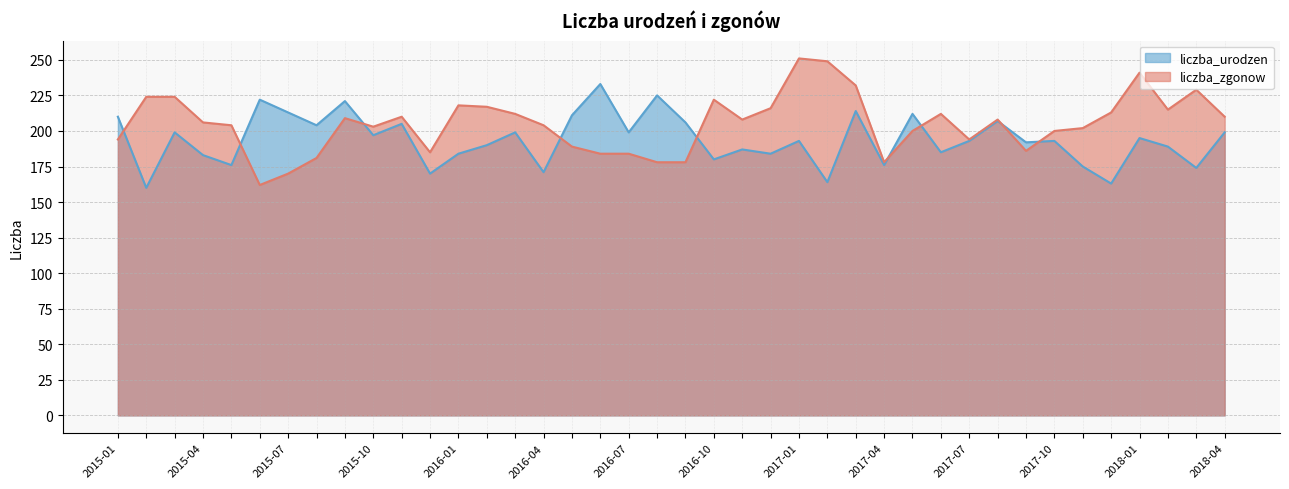

What is the minimum value for liczba_urodzen?

160